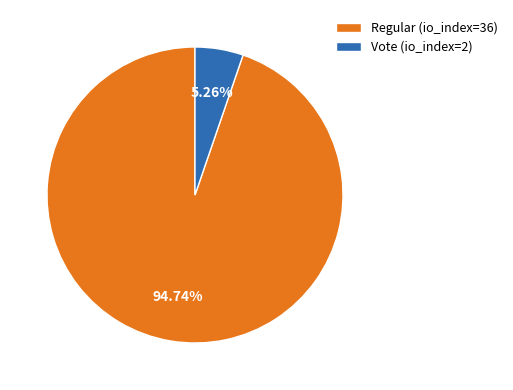

To the nearest percent, what is the average slice percentage?

50%